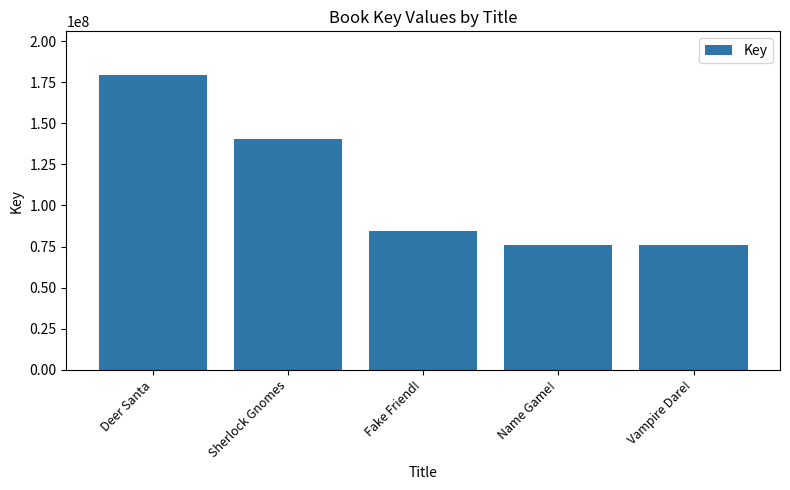

What is the change in value from Deer Santa to Sherlock Gnomes?

-38947057